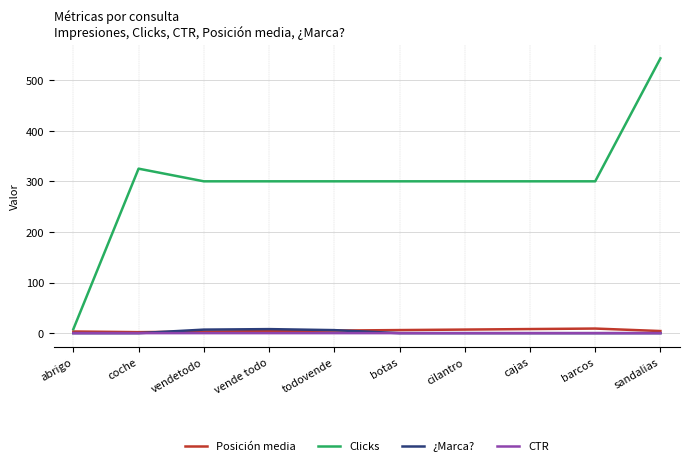

Does the chart have visible grid lines?

Yes